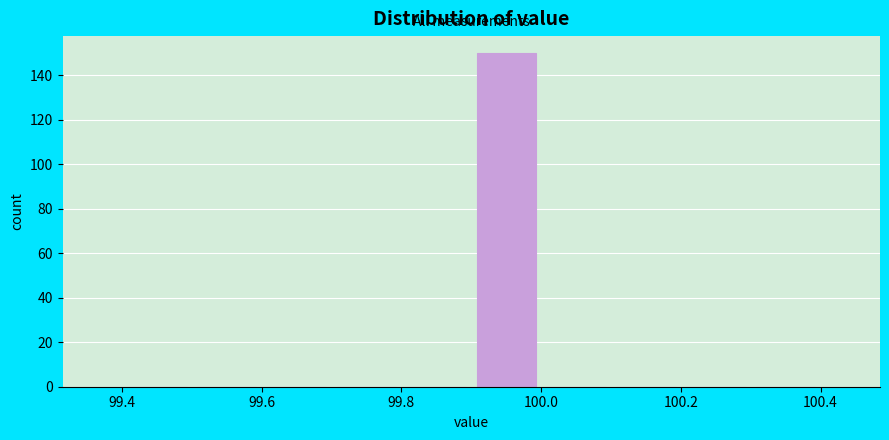

Reading left to right, list every bar in this chart as the range it spans on the x-axis followed by its height. The values are not printed on the chart, so give them approximately, as read against the axis.

99.4 to 99.5: 0
99.5 to 99.6: 0
99.6 to 99.7: 0
99.7 to 99.8: 0
99.8 to 99.9: 0
99.9 to 100.0: 150
100.0 to 100.1: 0
100.1 to 100.2: 0
100.2 to 100.3: 0
100.3 to 100.4: 0